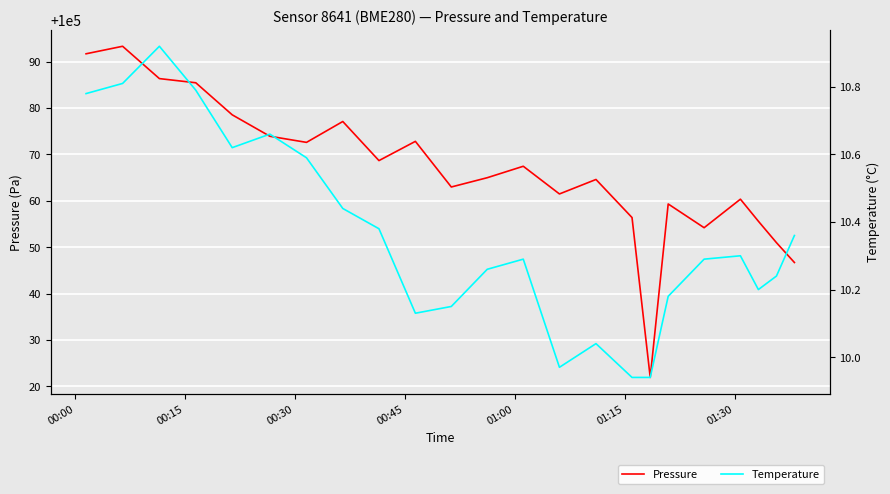

True or false: Pressure and Temperature cross at least once.

False